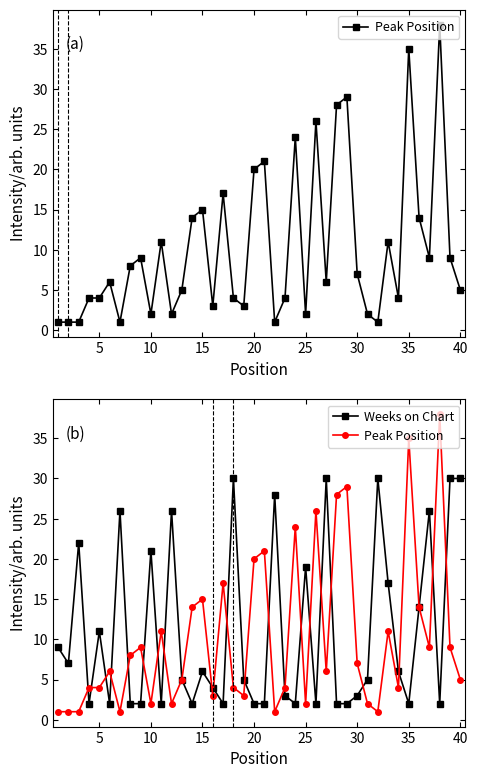

Is this an area chart (filled region under the line)?

No